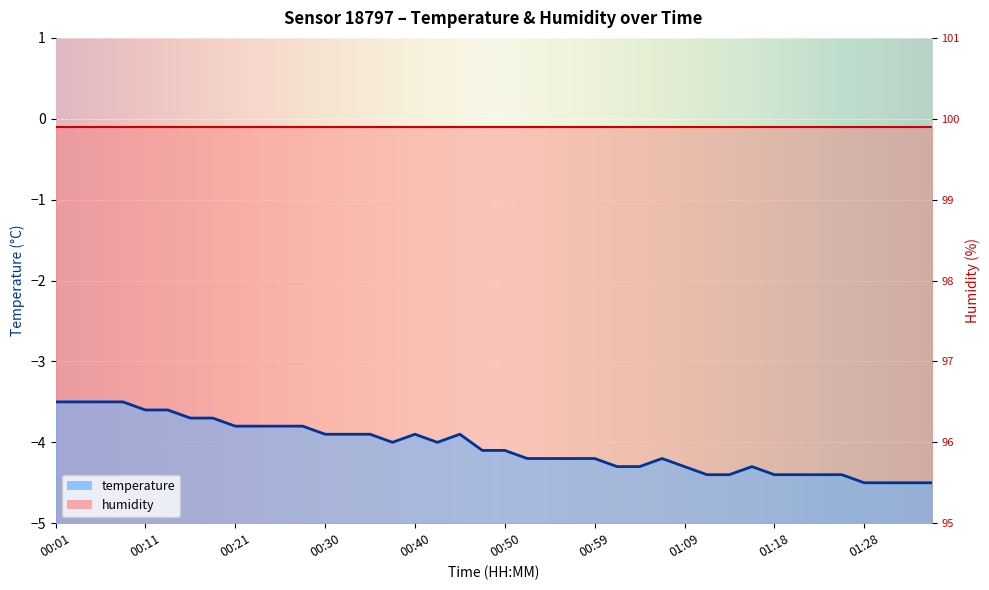

How many data points are less than -4?

21